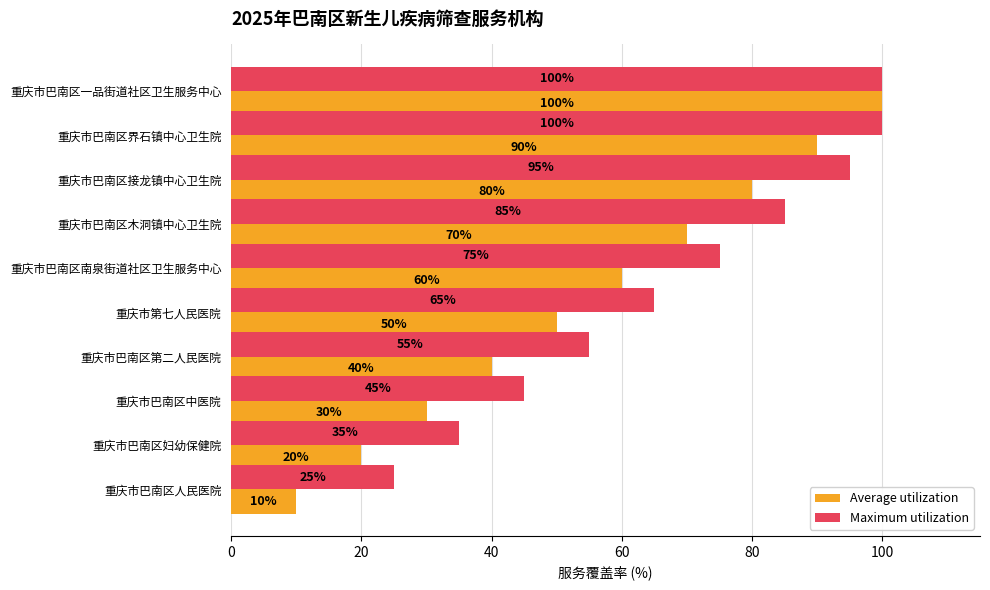

Rank the series by their average value, from highest to lowest.

Maximum utilization, Average utilization